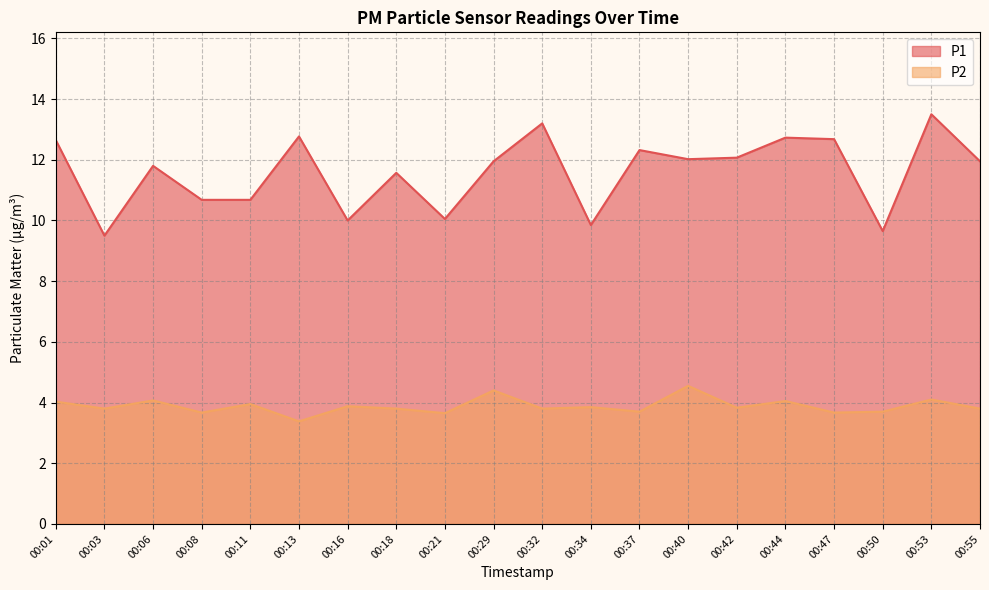

At which label is P1 closest to 11?

00:08